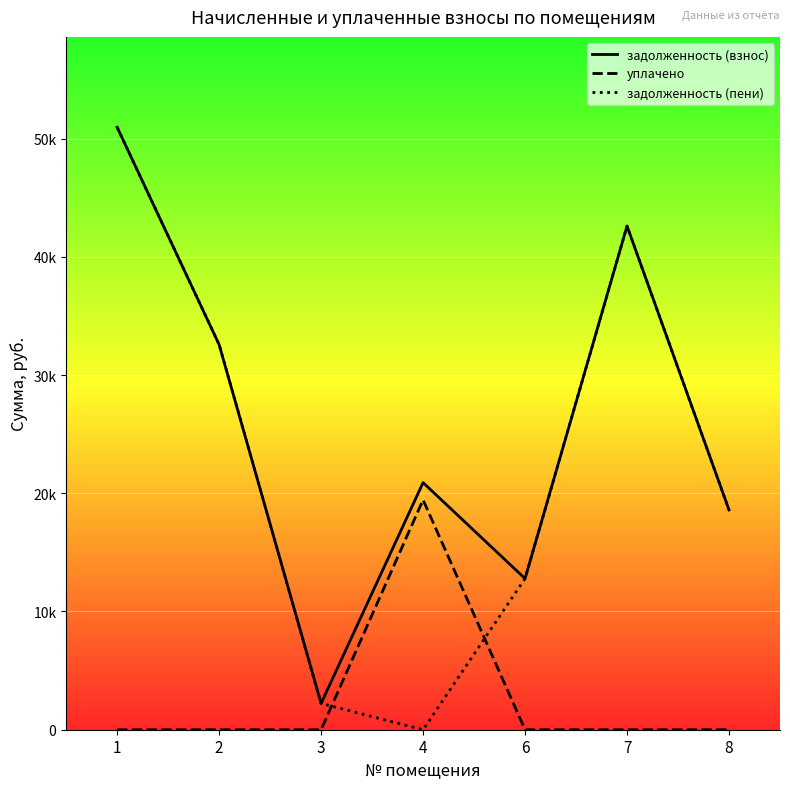

Where does the задолженность (пени) series first go above 18590?

1